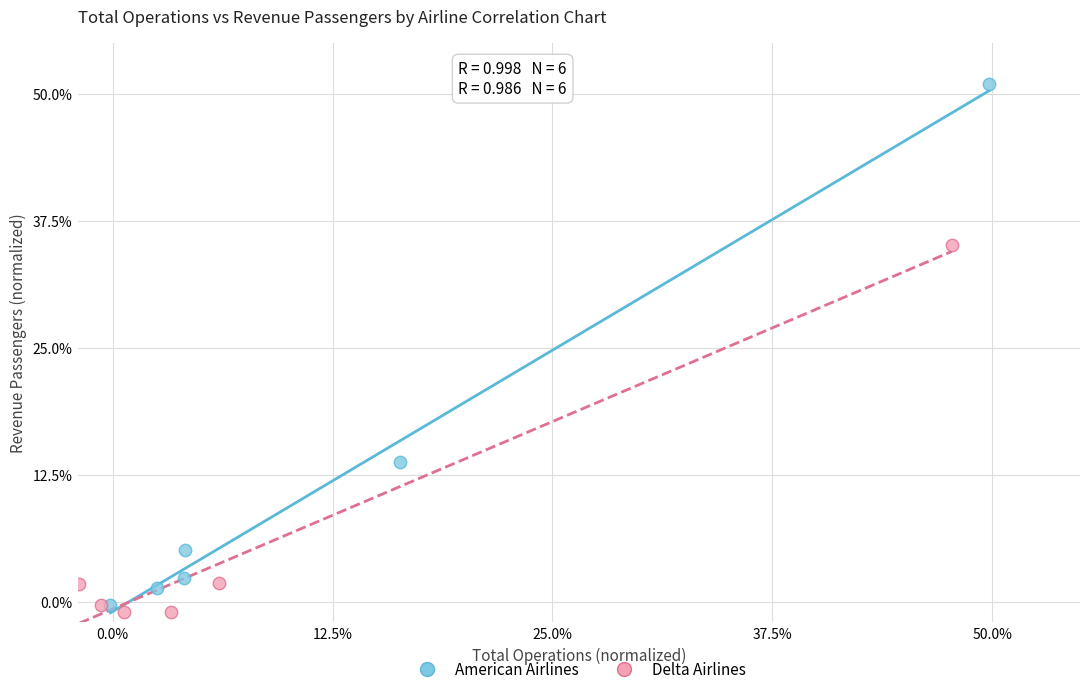

Which series reaches the maximum Y coordinate?

American Airlines